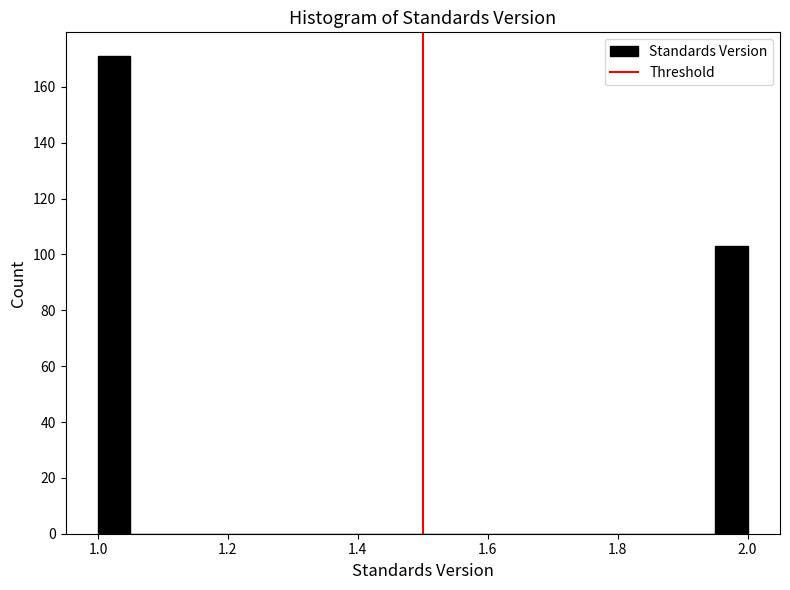

Read against the x-axis, roughly where is the centre of the tallest bar?

1.02